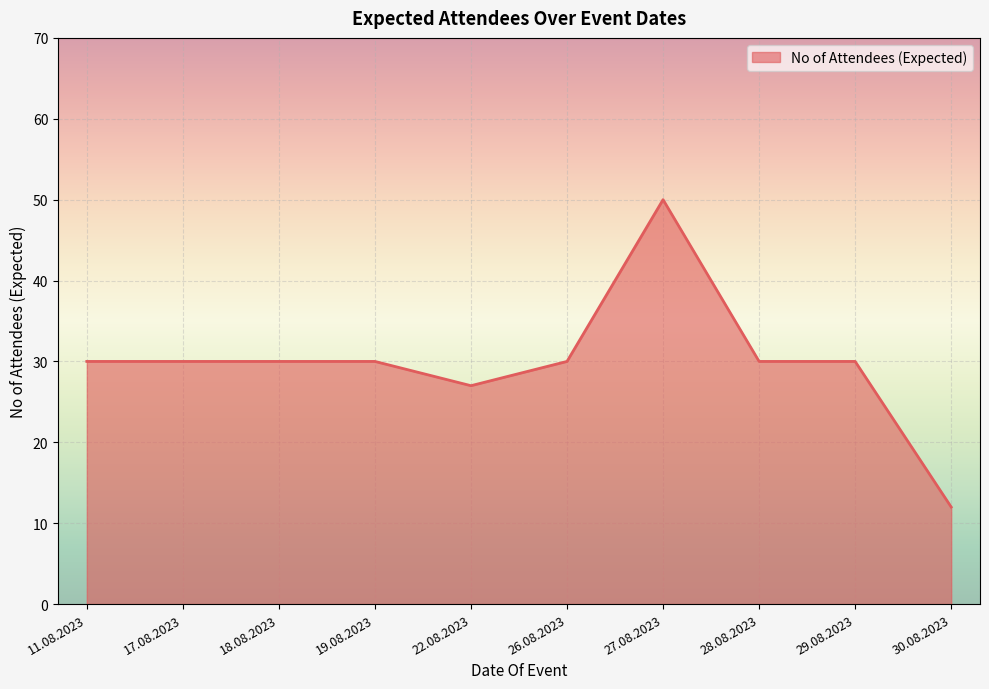

The chart shows a value of 13 at 11.08.2023. True or false?

False